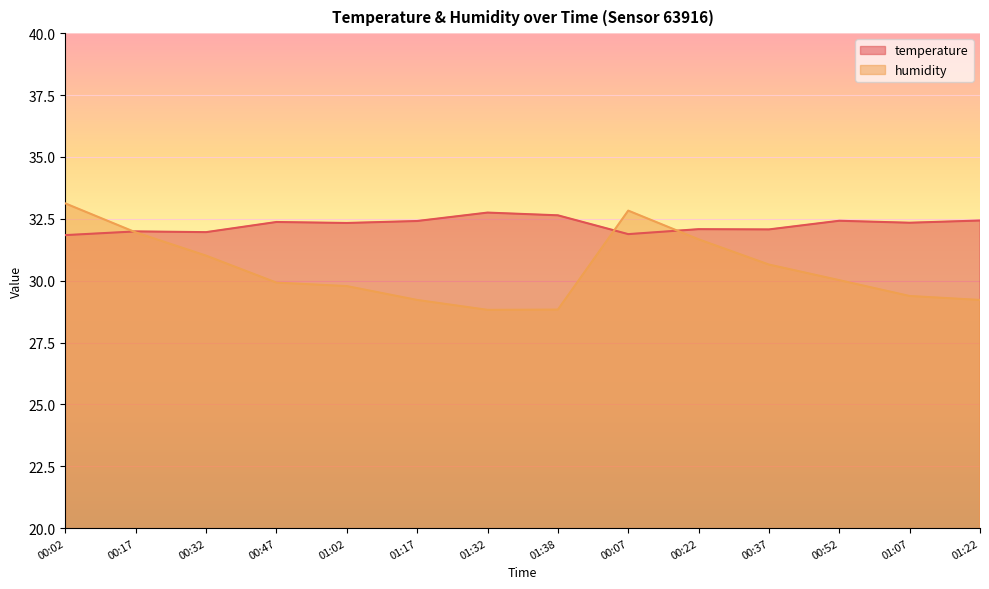

What is the highest value of the humidity series?

33.1